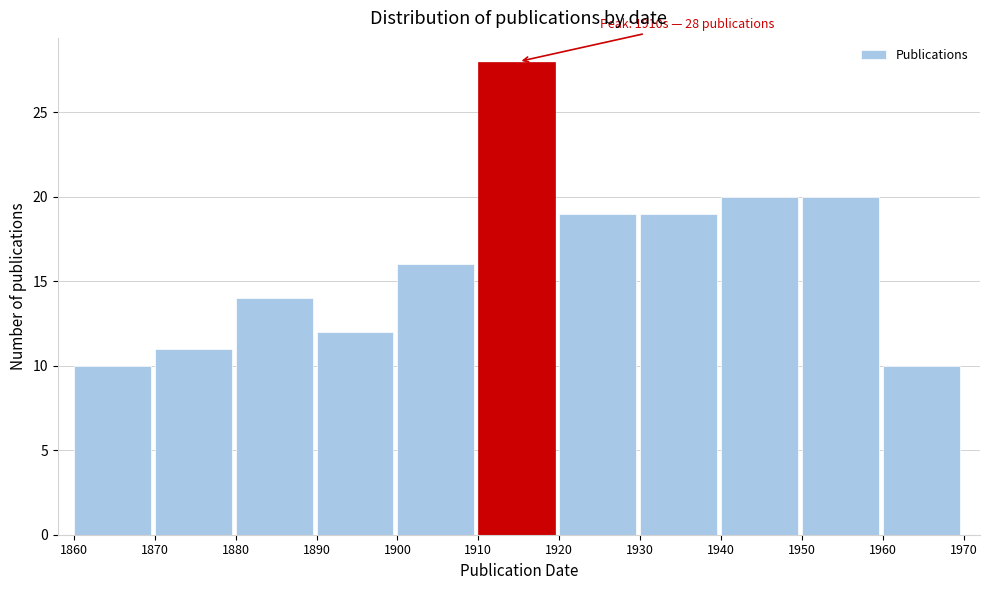

Over which range of the x-axis is the bar tallest?

1910 to 1920